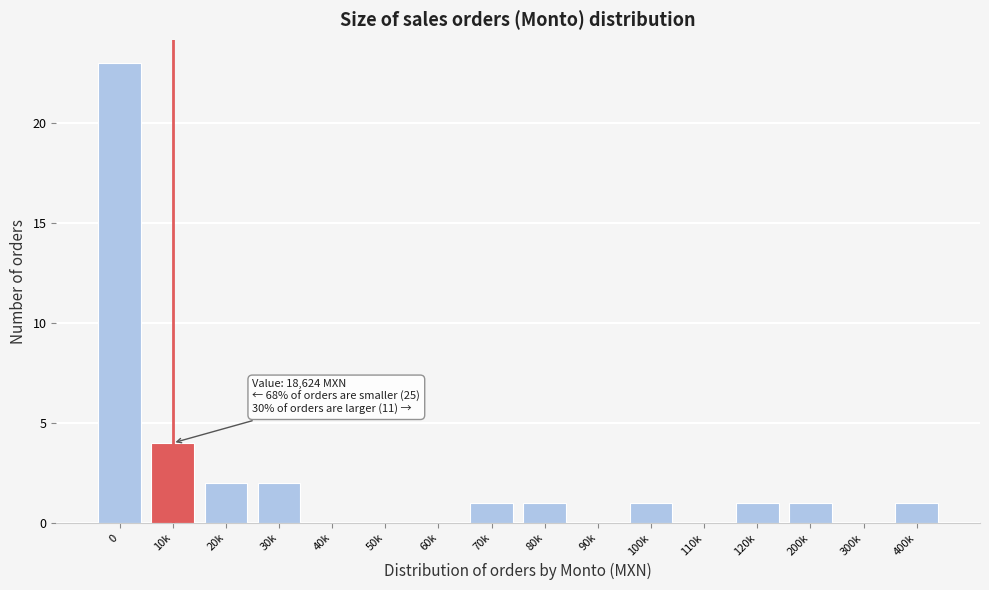

Reading left to right, list all the values displayed in this chart.

0=23	10k=4	20k=2	30k=2	40k=0	50k=0	60k=0	70k=1	80k=1	90k=0	100k=1	110k=0	120k=1	200k=1	300k=0	400k=1